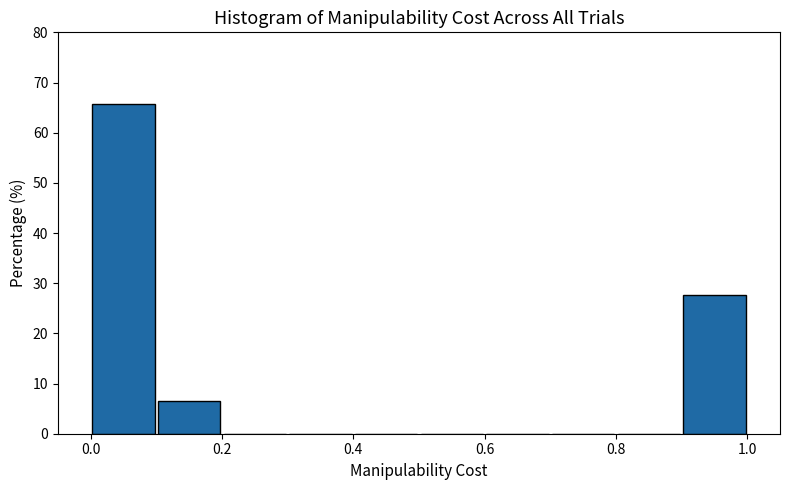

Reading left to right, transcribe this chart: for each bar, give the range it covers on the x-axis and its height. The values are not printed on the chart, so give them approximately, as read against the axis.

0.0 to 0.1: 66
0.1 to 0.2: 7
0.2 to 0.3: 0
0.3 to 0.4: 0
0.4 to 0.5: 0
0.5 to 0.6: 0
0.6 to 0.7: 0
0.7 to 0.8: 0
0.8 to 0.9: 0
0.9 to 1.0: 28